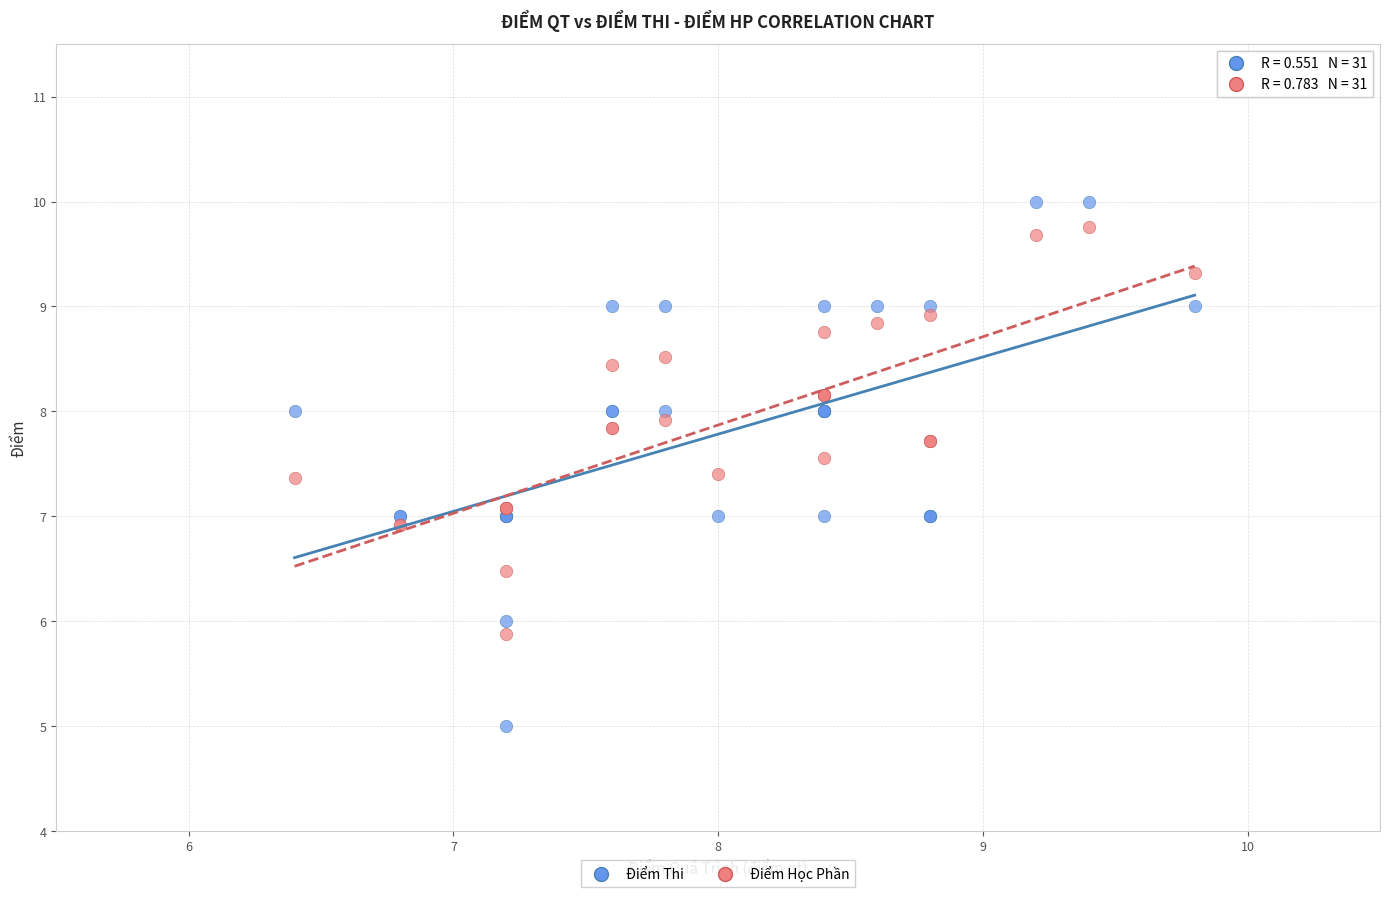

Which series reaches the minimum Y coordinate?

Điểm Thi